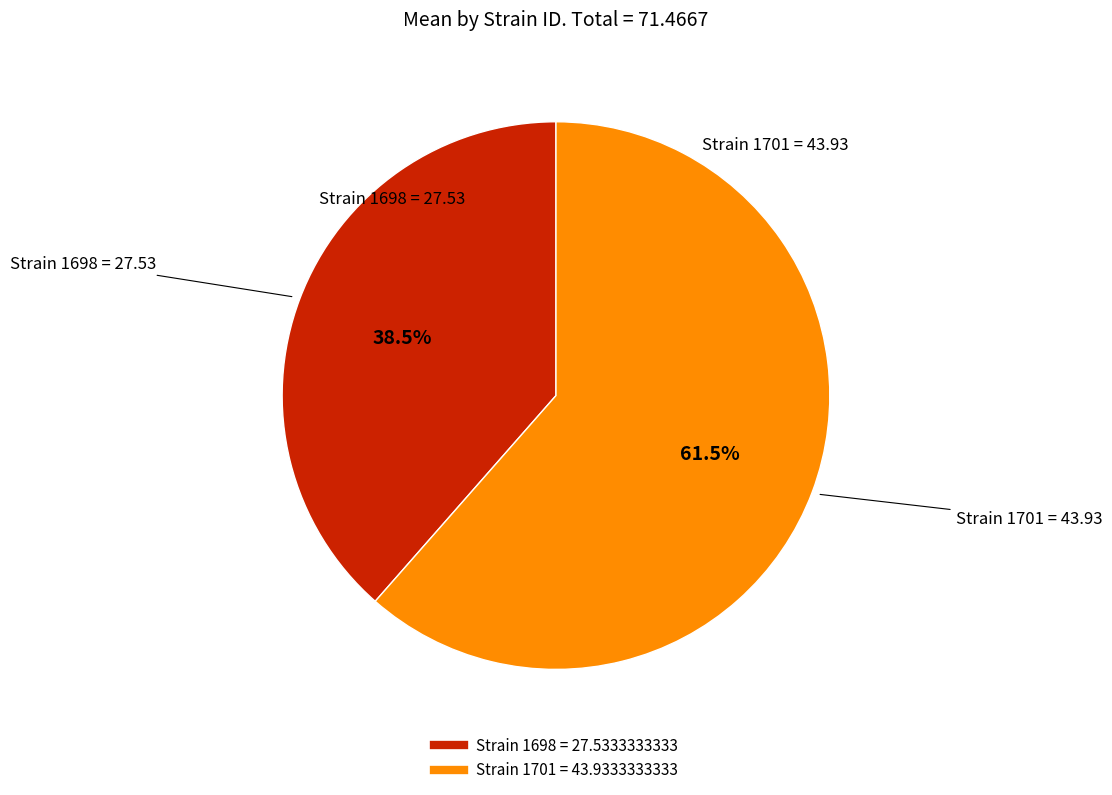

Is there a majority slice in this chart?

Yes